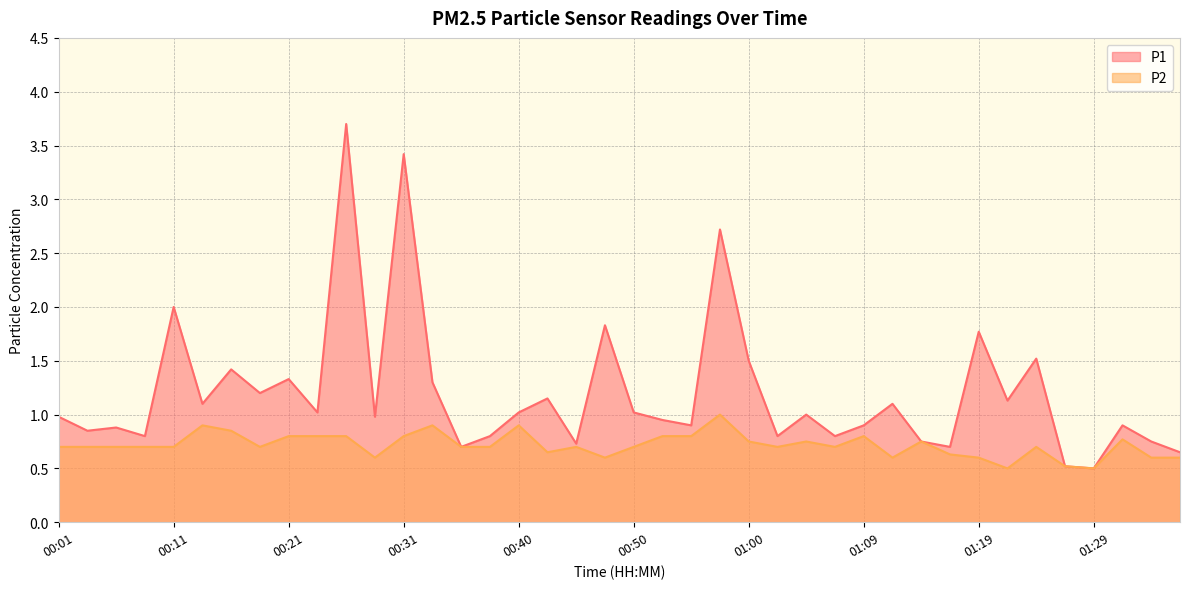

At which category is the sum across all series the highest?

00:26